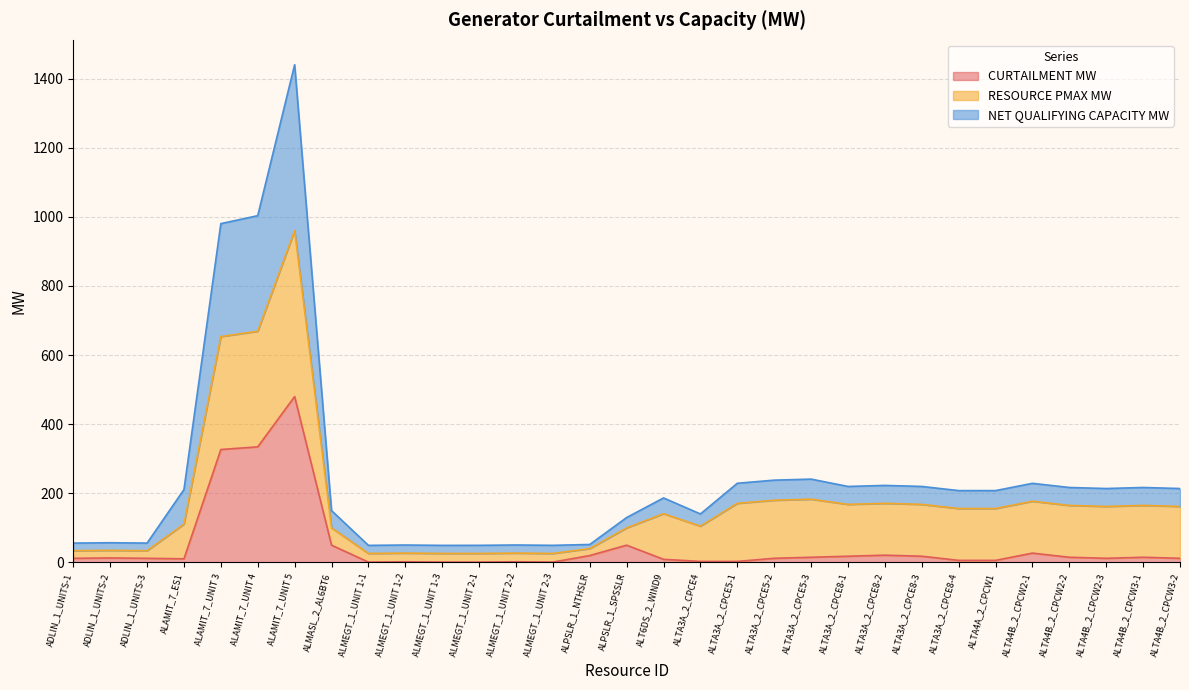

What is the difference between the CURTAILMENT MW values at ALMASL_2_AL6BT6 and ALTA3A_2_CPCE8-3?

32.0